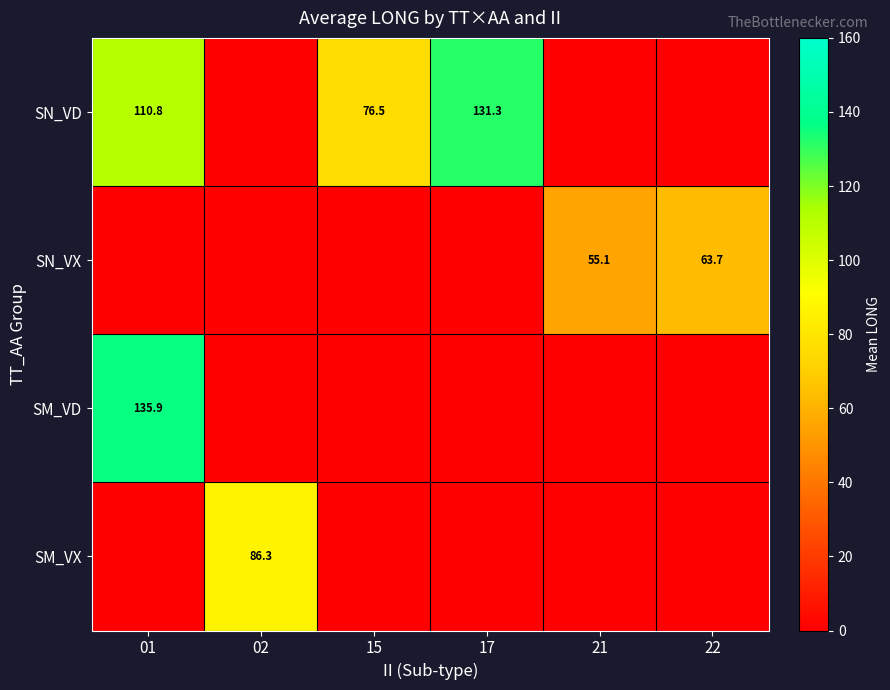

At which category is the sum across all series the highest?

01